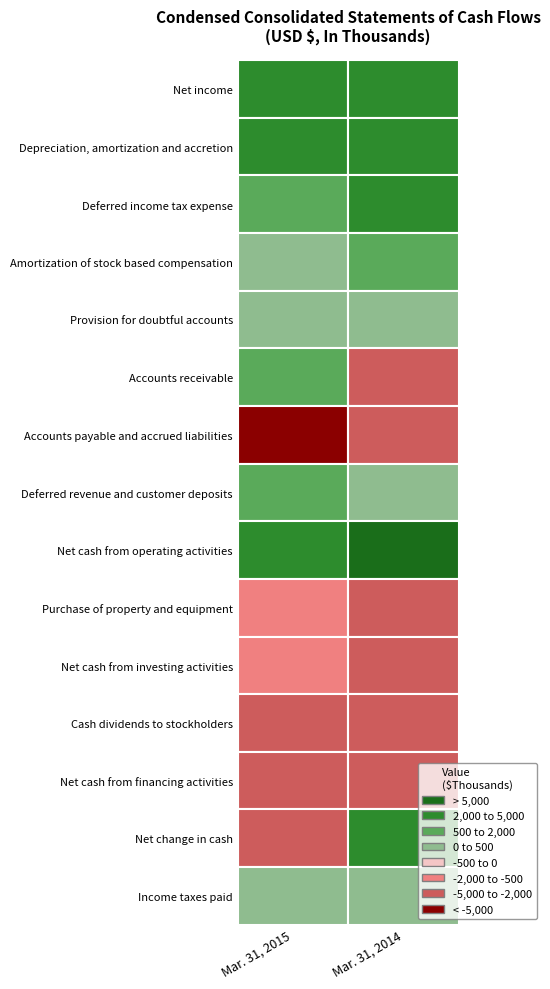

True or false: Cash dividends to stockholders has a value of -3356 at 0.

True